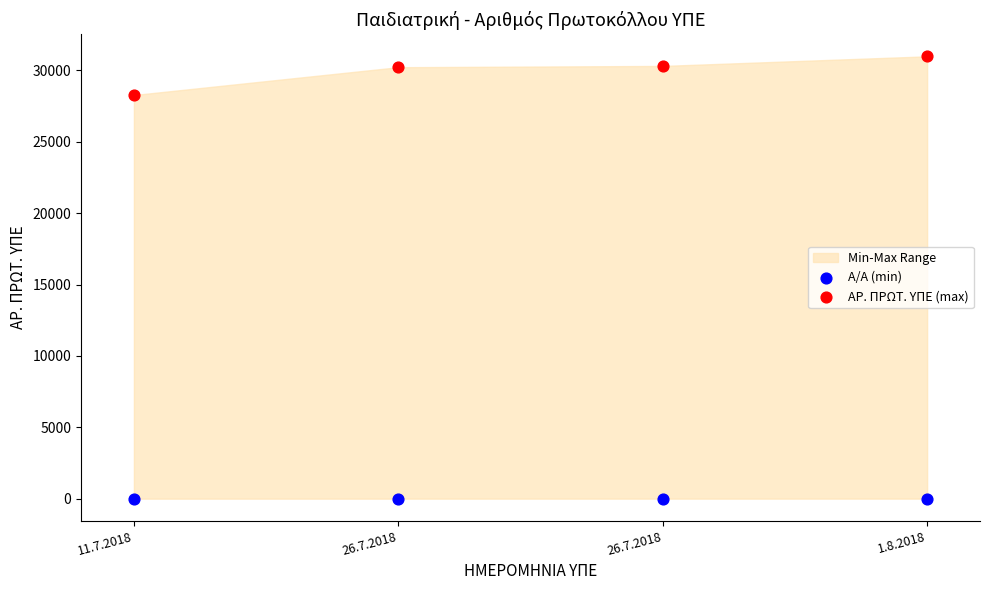

Which series contains the highest Y value?

ΑΡ. ΠΡΩΤ. ΥΠΕ (max)